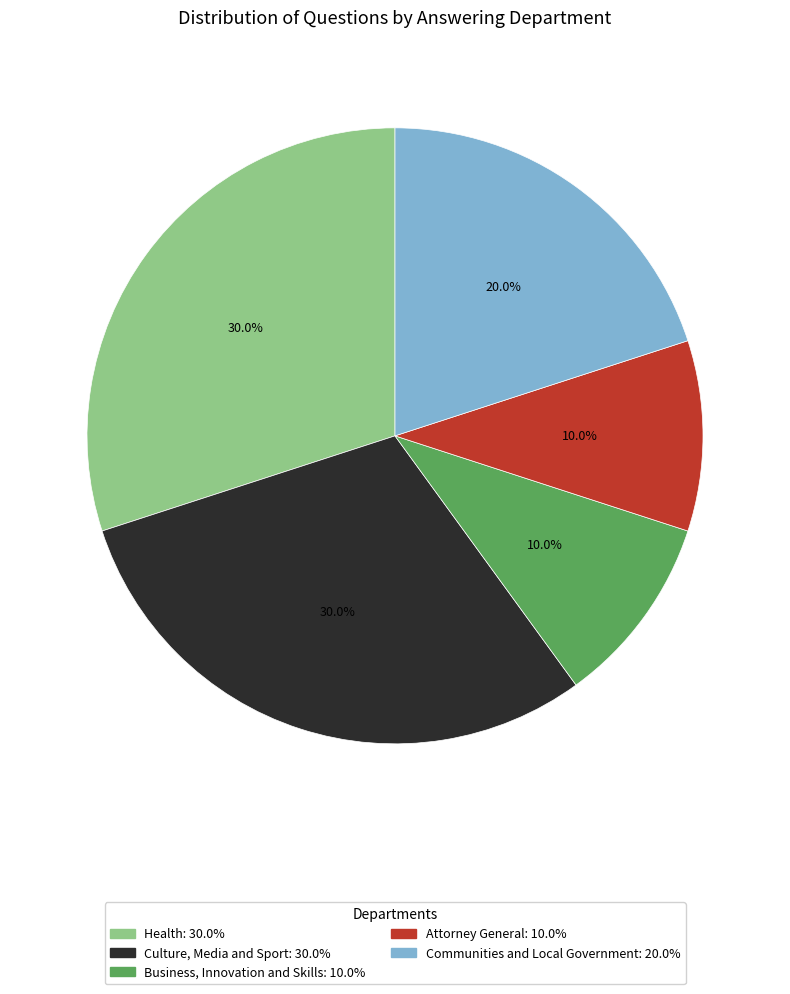

What percentage is the Health slice, to the nearest percent?

30%